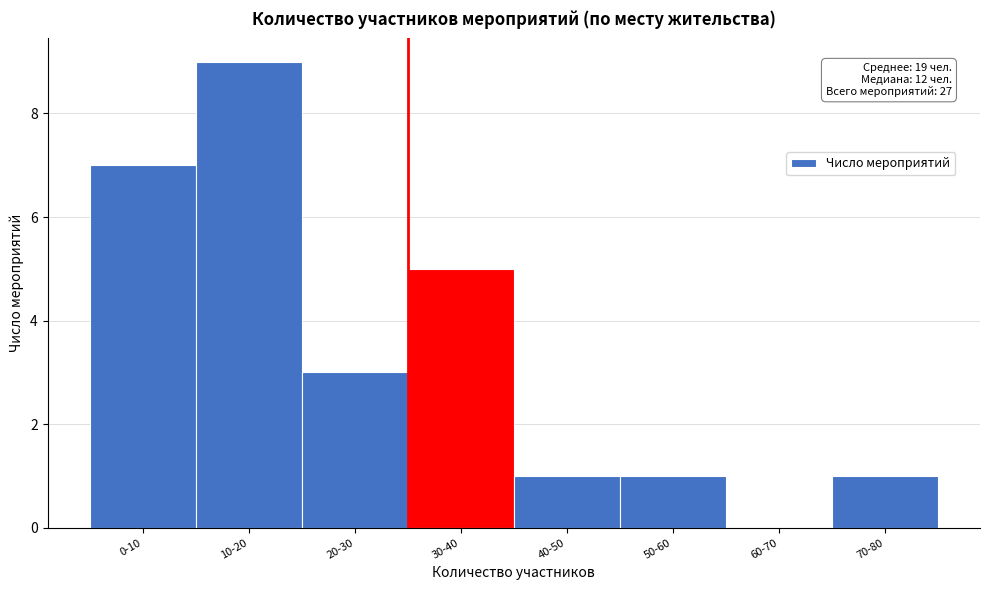

Reading right to left, extract all data points from this chart.

70-80=1	60-70=0	50-60=1	40-50=1	30-40=5	20-30=3	10-20=9	0-10=7